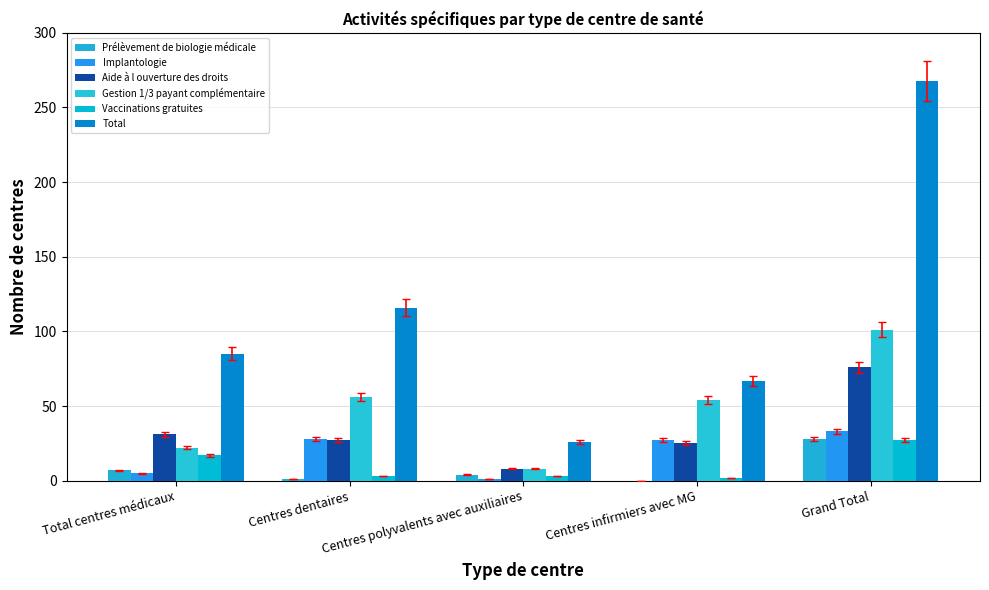

Between Centres infirmiers avec MG and Centres dentaires, which is larger?

Centres dentaires